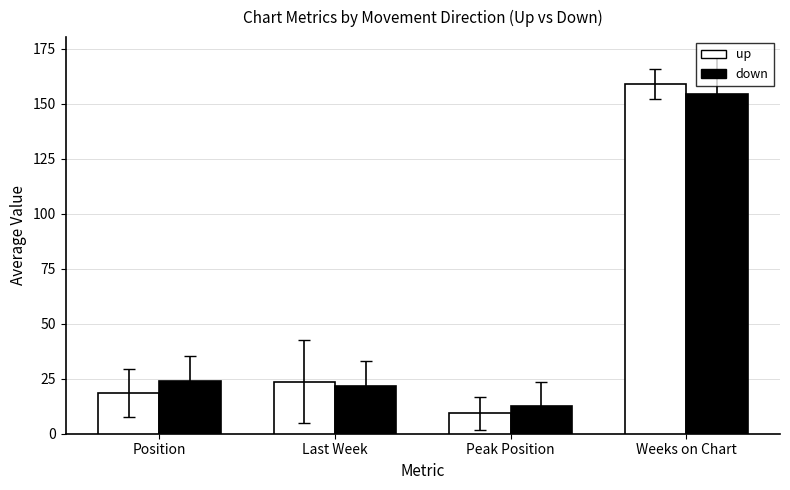

At Last Week, list the series in order from largest to smallest.

up, down